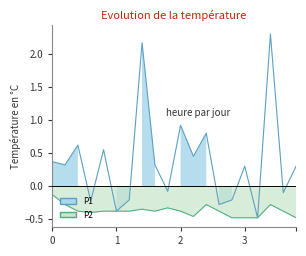

True or false: P1 and P2 intersect in this chart.

False